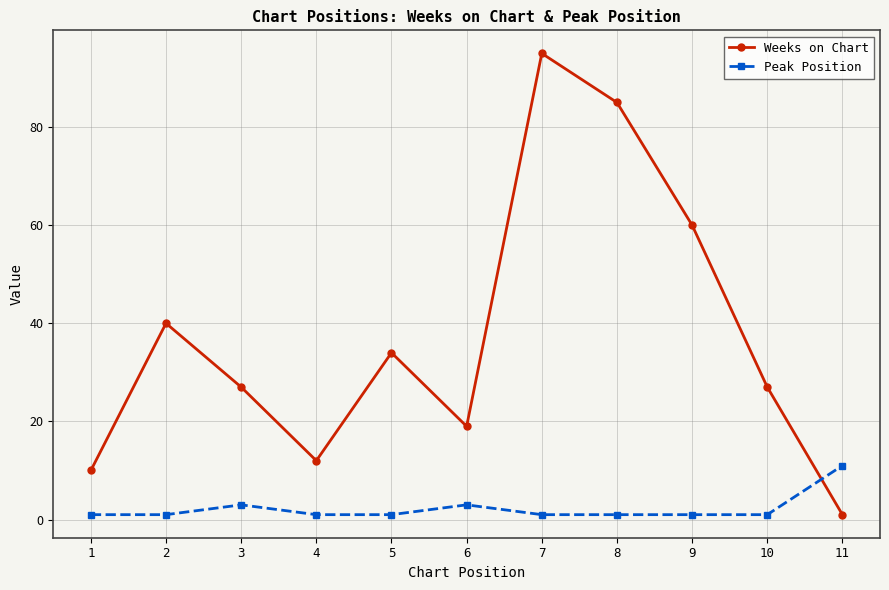

Reading left to right, what are all the values shown in this chart?

Weeks on Chart: 10	40	27	12	34	19	95	85	60	27	1
Peak Position: 1	1	3	1	1	3	1	1	1	1	11